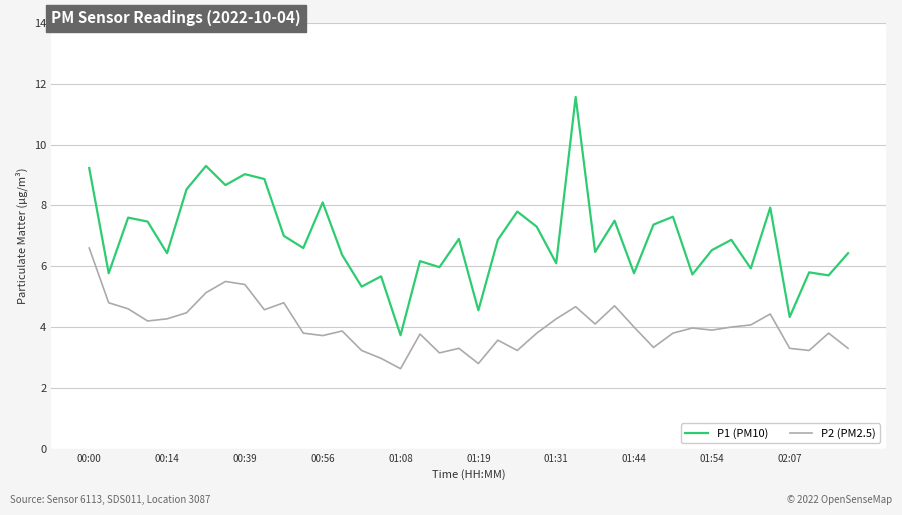

Which series has the largest total across all categories?

P1 (PM10)